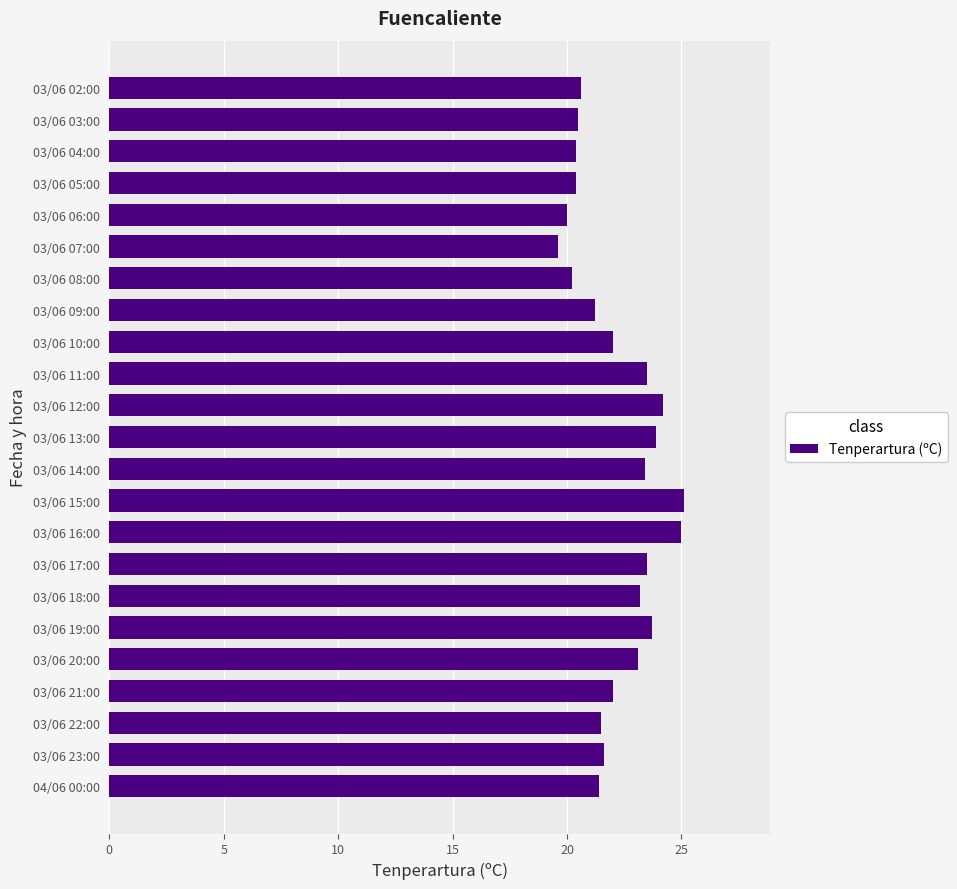

What is the sum of all values?

510.0